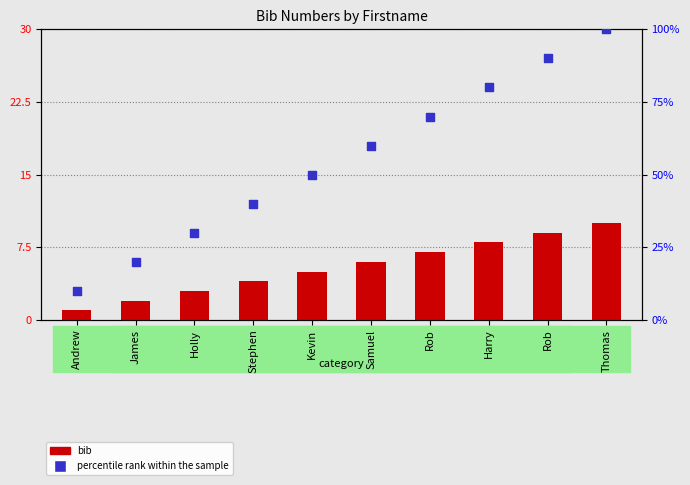

What is the total value across all series at Stephen?

44